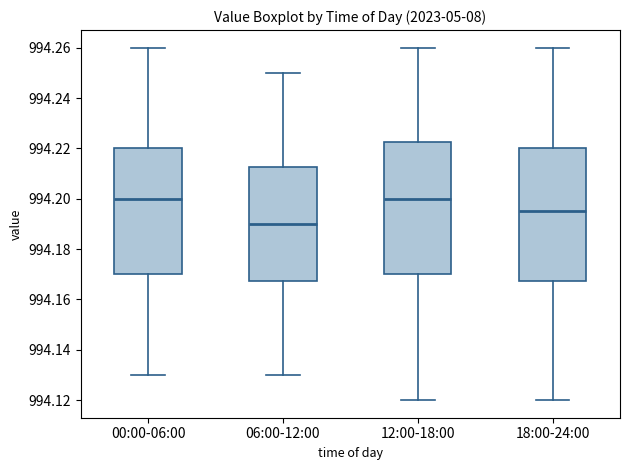

Reading left to right, transcribe this box plot: for each box, give where its median line is, the range the box spans, and where its two whiskers end, as read against the y-axis. The values are not printed on the chart, so give them approximately, as read against the axis.

00:00-06:00: median 994.200, box 994.170 to 994.220, whiskers 994.130 to 994.260
06:00-12:00: median 994.190, box 994.168 to 994.212, whiskers 994.130 to 994.250
12:00-18:00: median 994.200, box 994.170 to 994.222, whiskers 994.120 to 994.260
18:00-24:00: median 994.196, box 994.168 to 994.220, whiskers 994.120 to 994.260